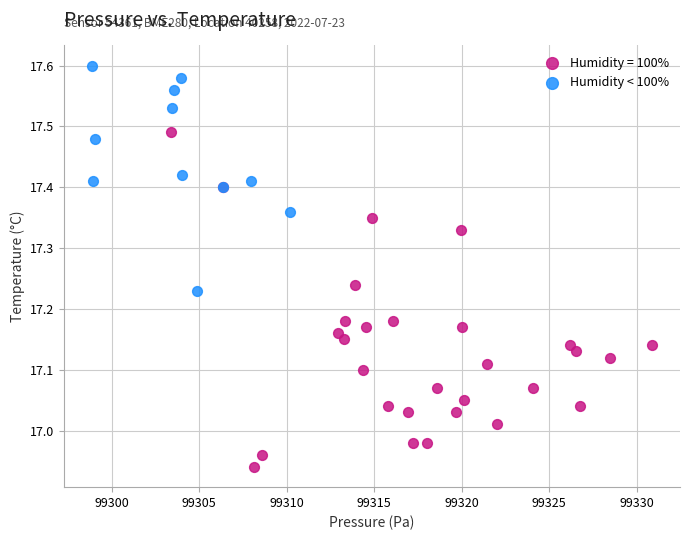

Which series has the widest spread of Y values?

Humidity = 100%